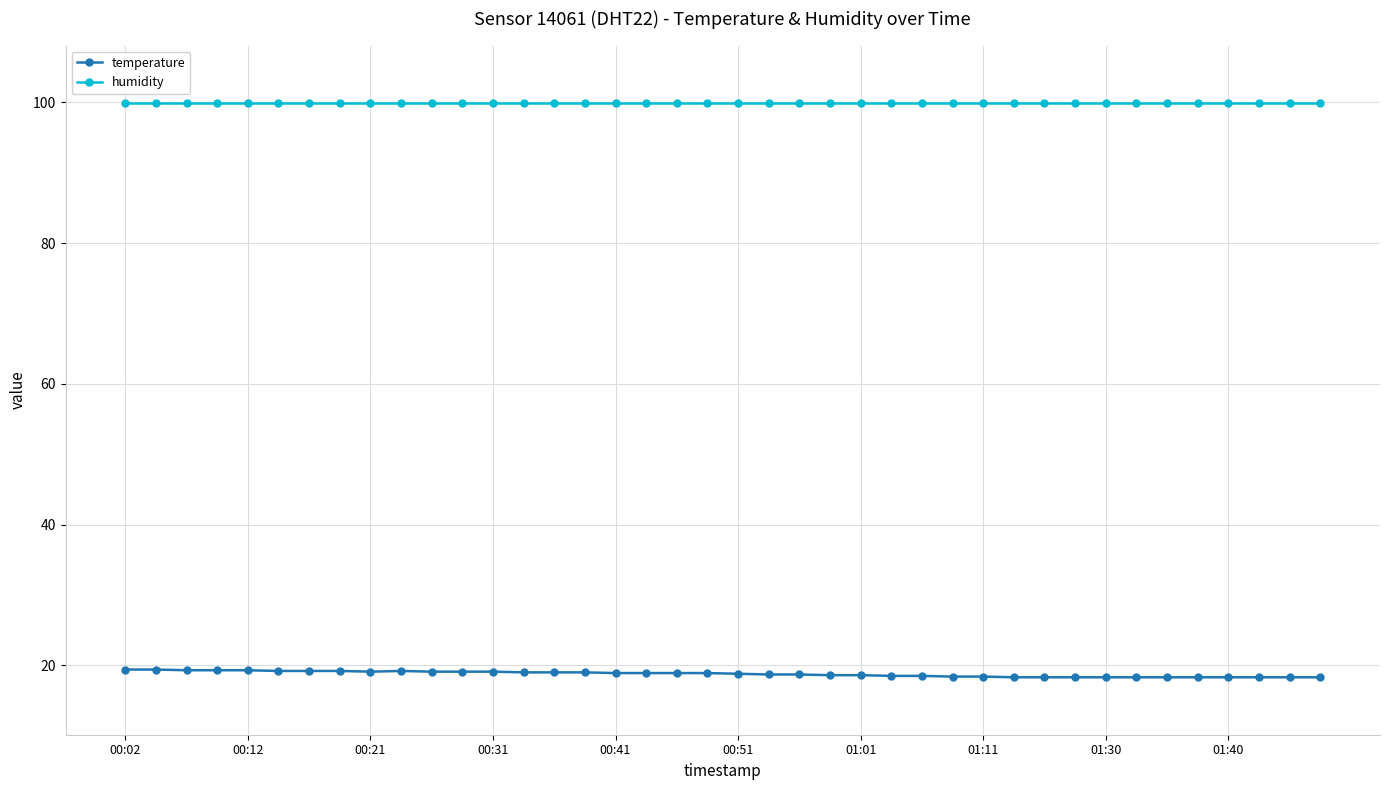

Does the chart have visible grid lines?

Yes